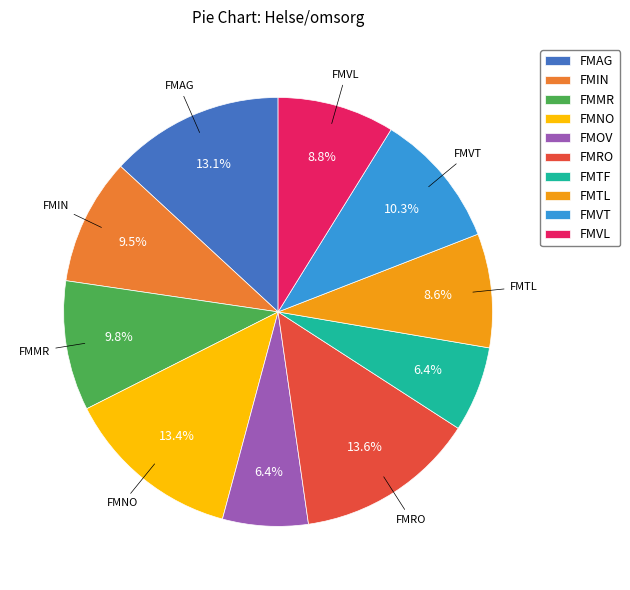

How many slices are in this pie chart?

10